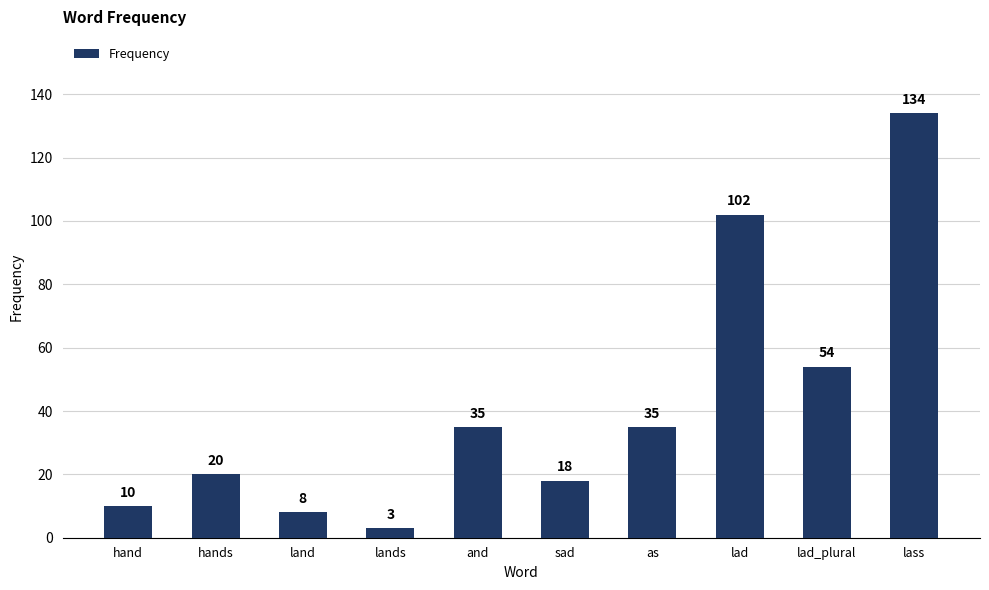

Is it true that the value at hands is 31?

False